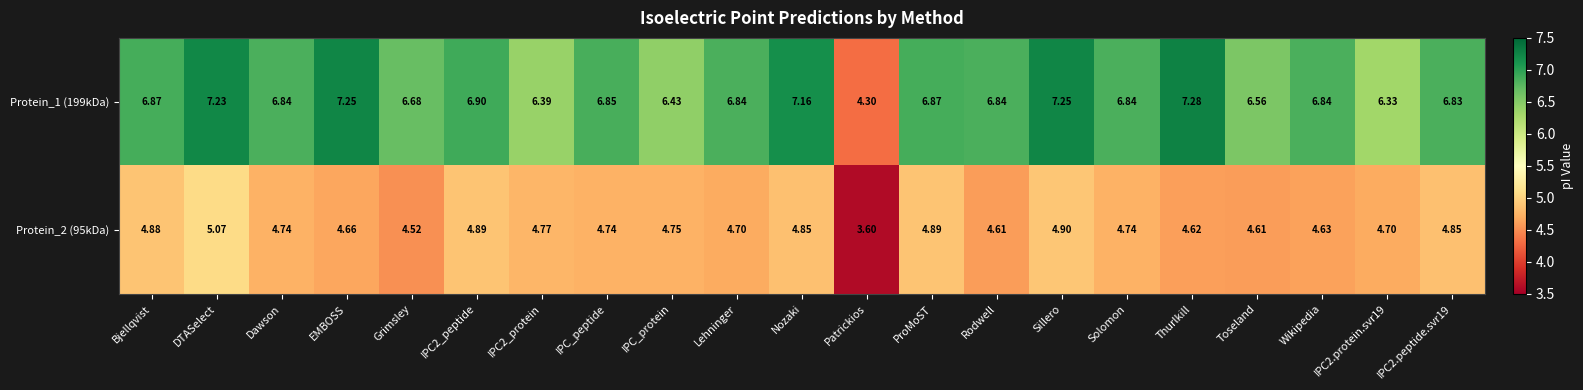

At which label does Protein_2 (95kDa) reach its minimum?

Patrickios